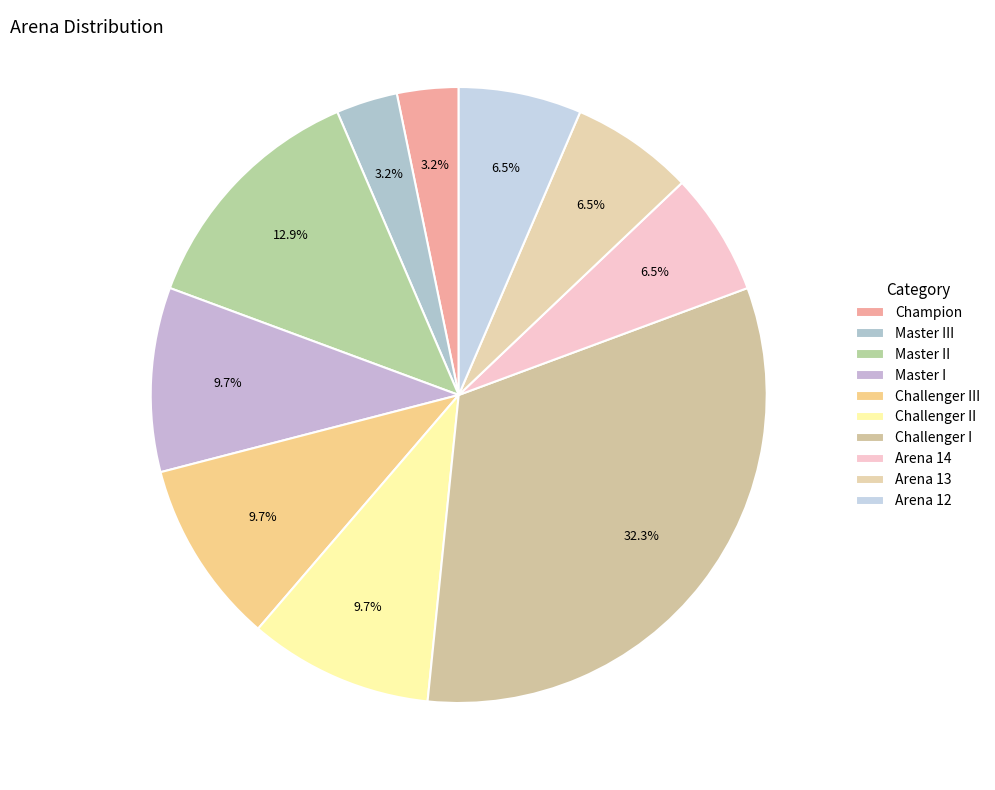

How many slices are in this pie chart?

10